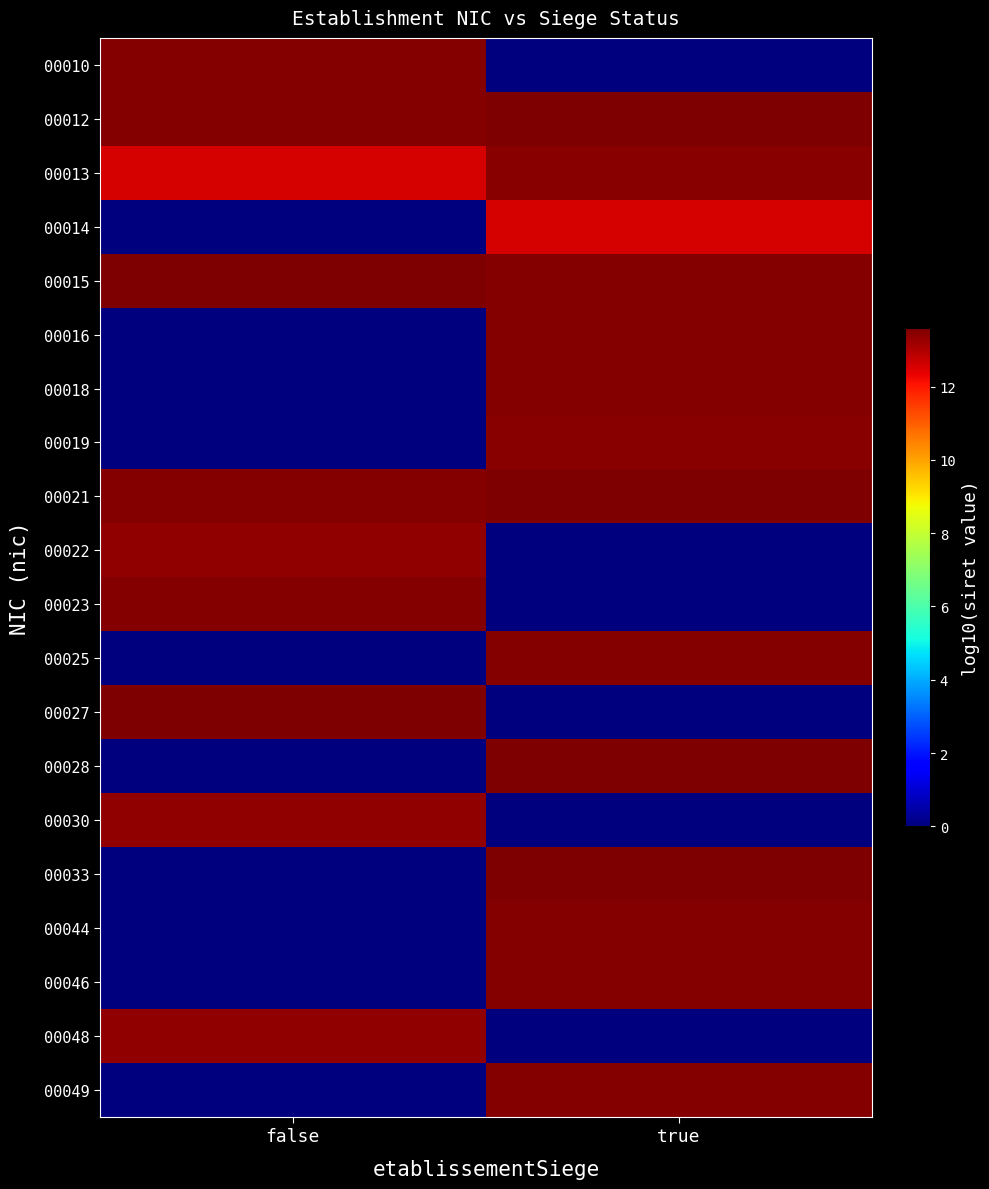

Which label corresponds to the smallest value in the chart?

true